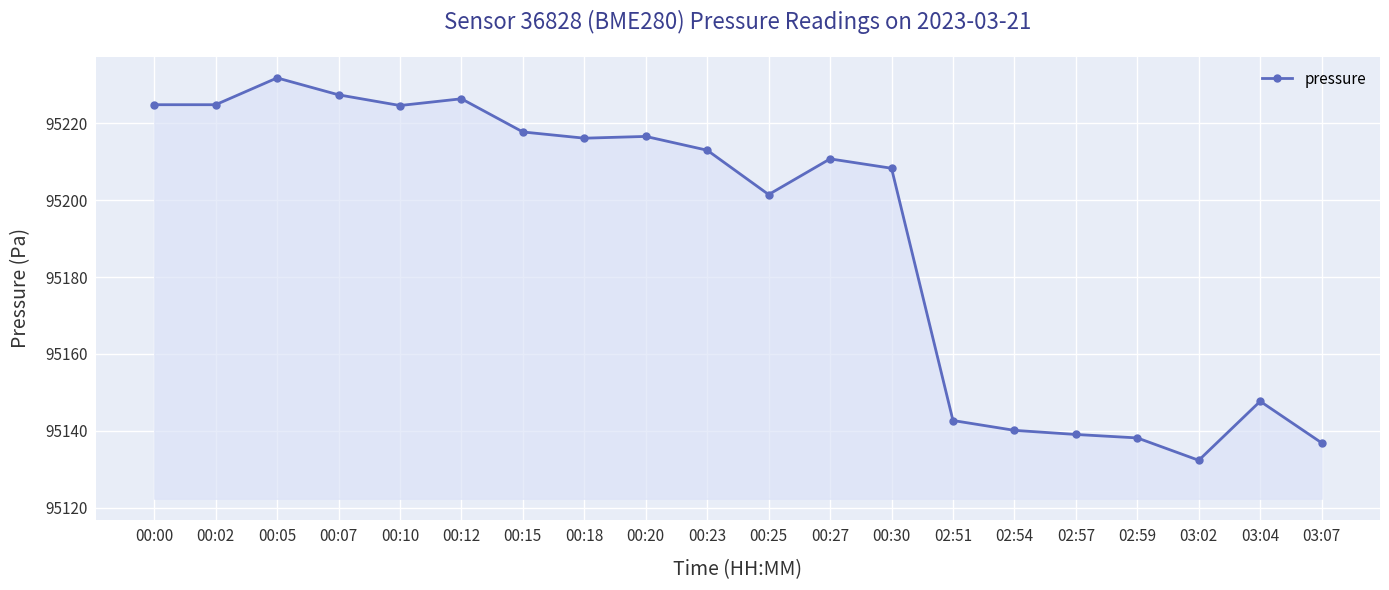

Read the value at 02:57.

95139.1